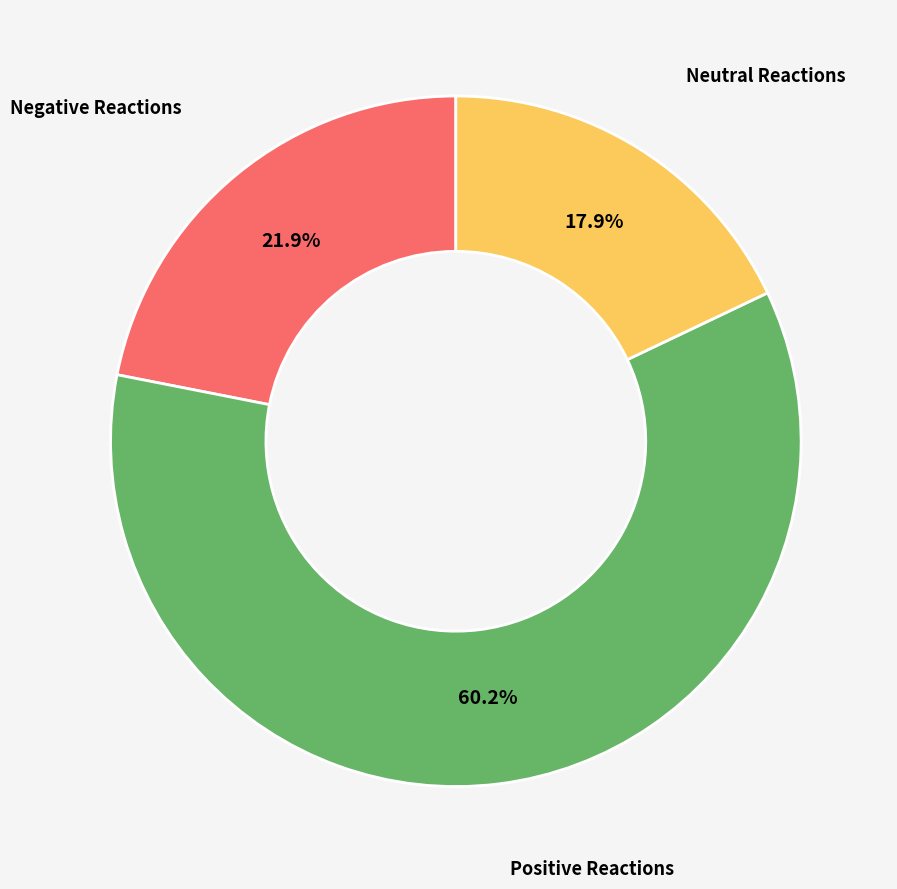

Which category has the biggest portion of the pie?

Positive Reactions